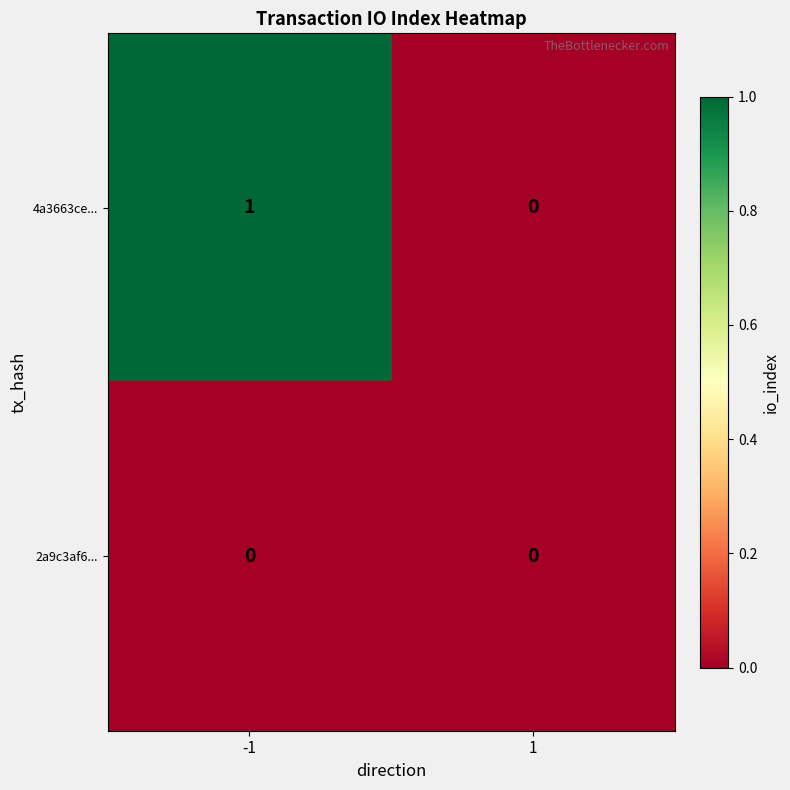

Reading right to left, list all the values displayed in this chart.

4a3663ce...: 1=0	-1=1
2a9c3af6...: 1=0	-1=0